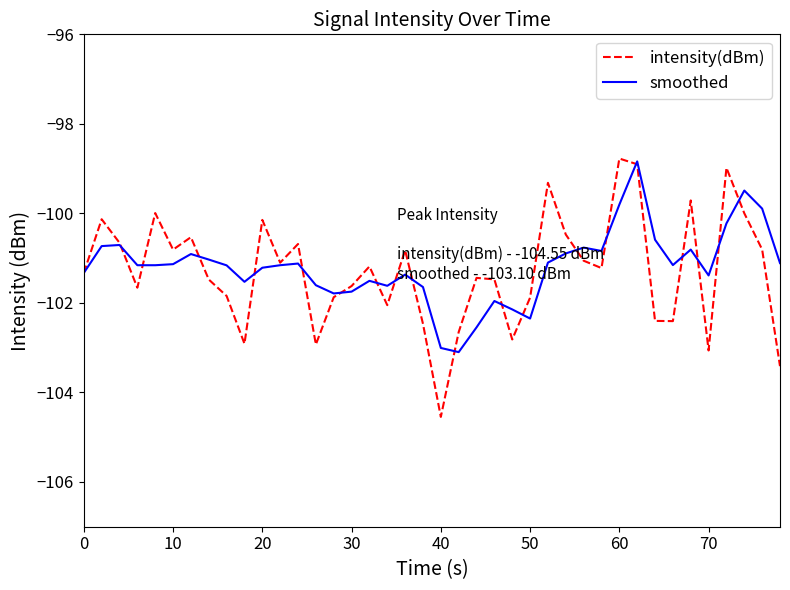

True or false: smoothed and intensity(dBm) intersect in this chart.

True